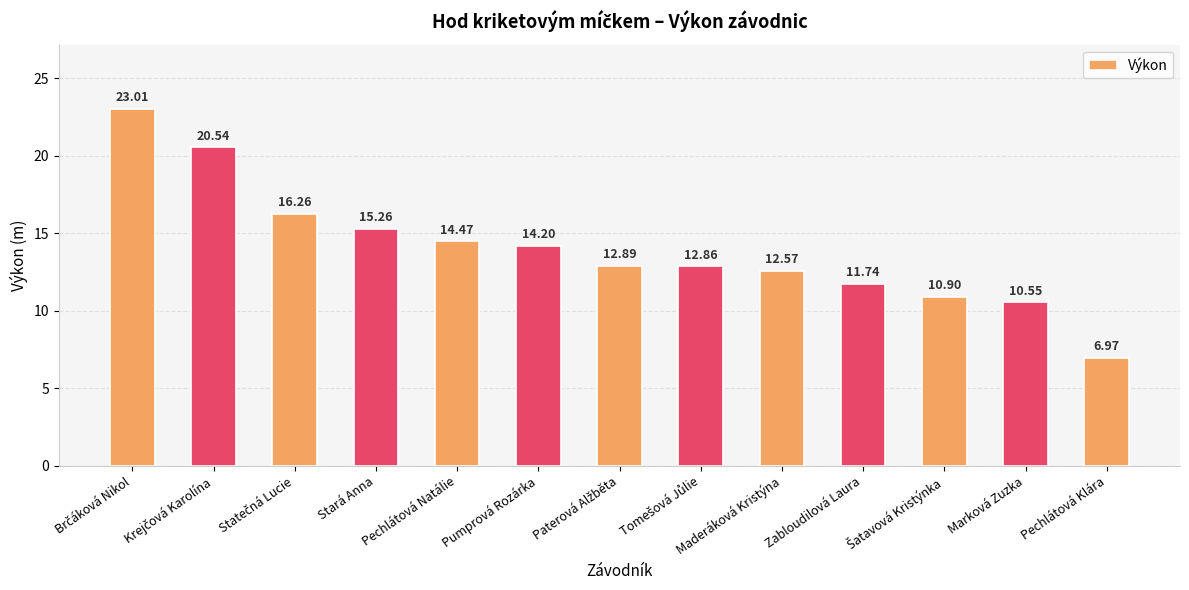

What is the change in value from Stará Anna to Pechlátová Klára?

-8.3